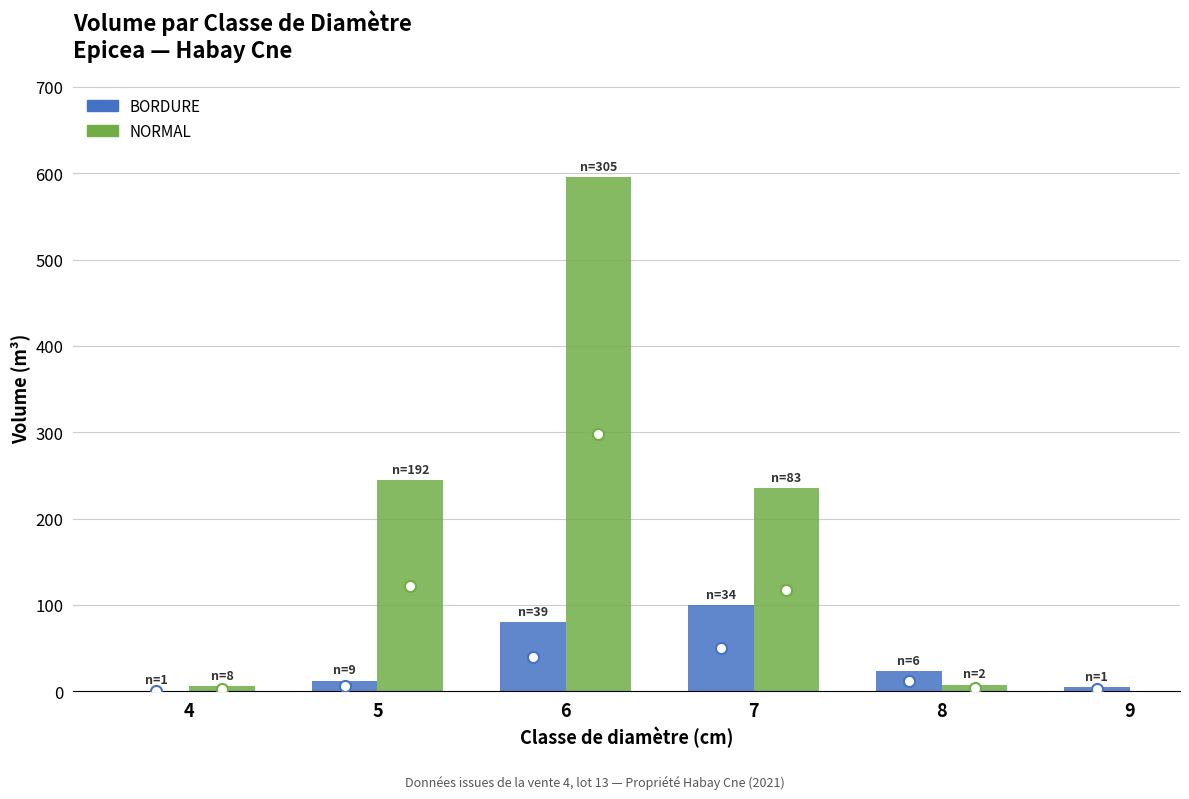

At which label is NORMAL closest to 297?

5